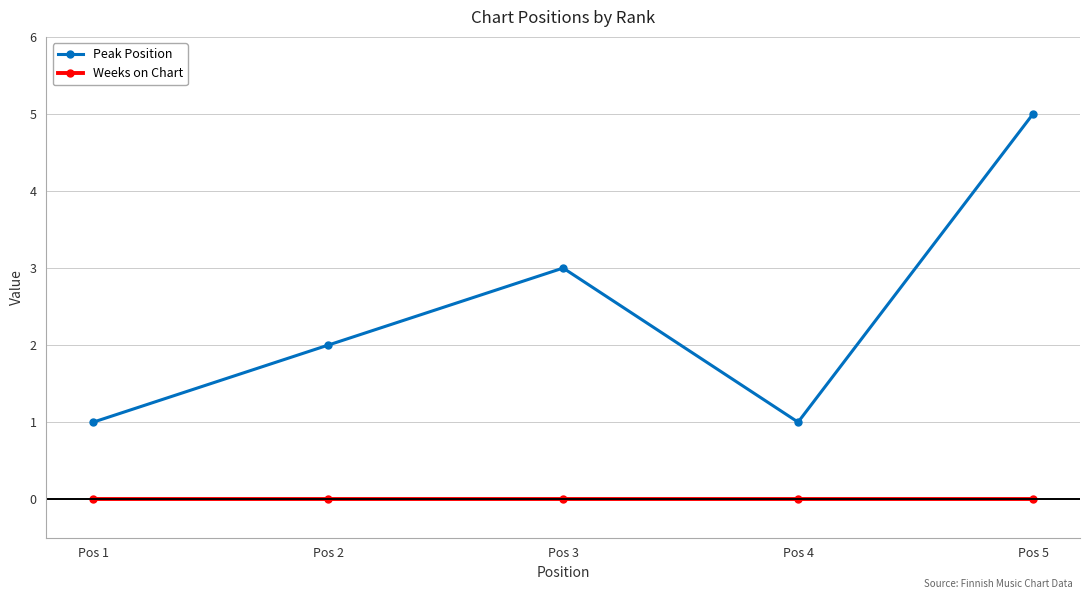

At how many categories does at least one series exceed 4?

1